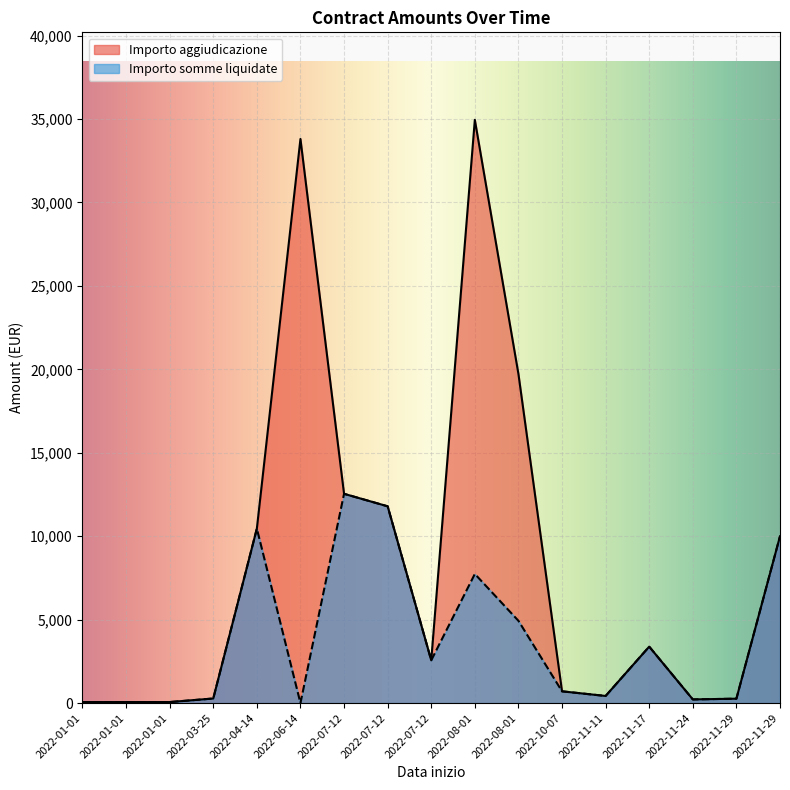

At which category is the sum across all series the highest?

2022-08-01